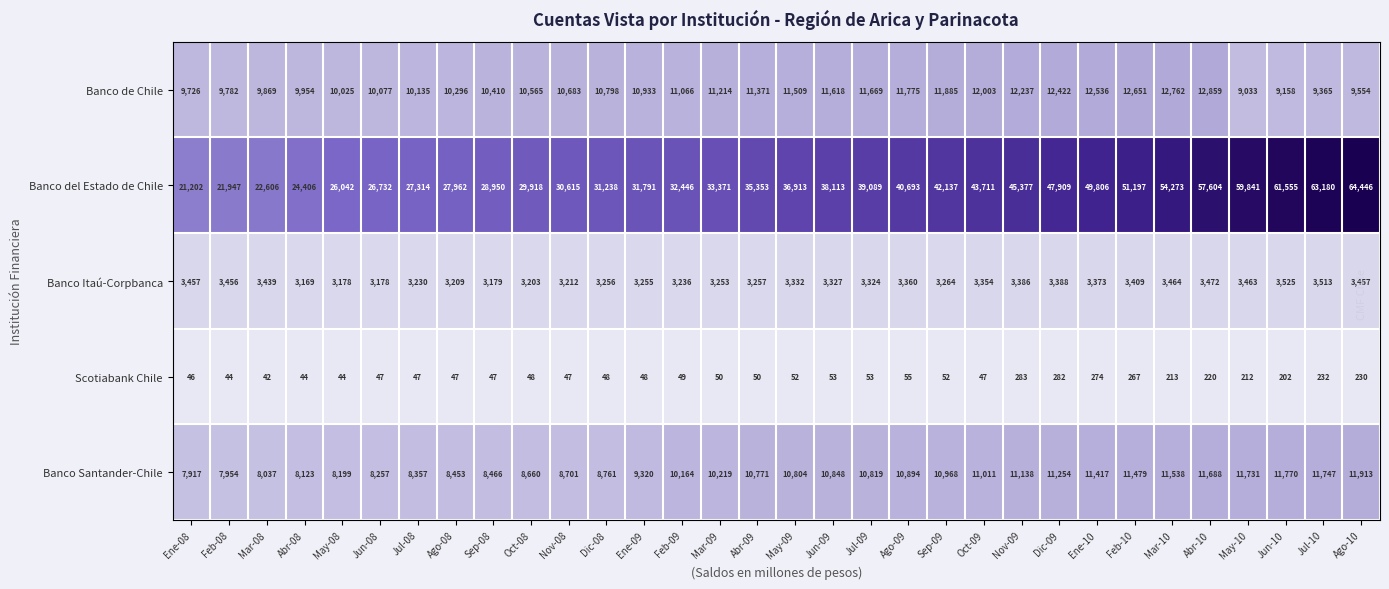

Which series has the largest range (max minus min)?

Banco del Estado de Chile